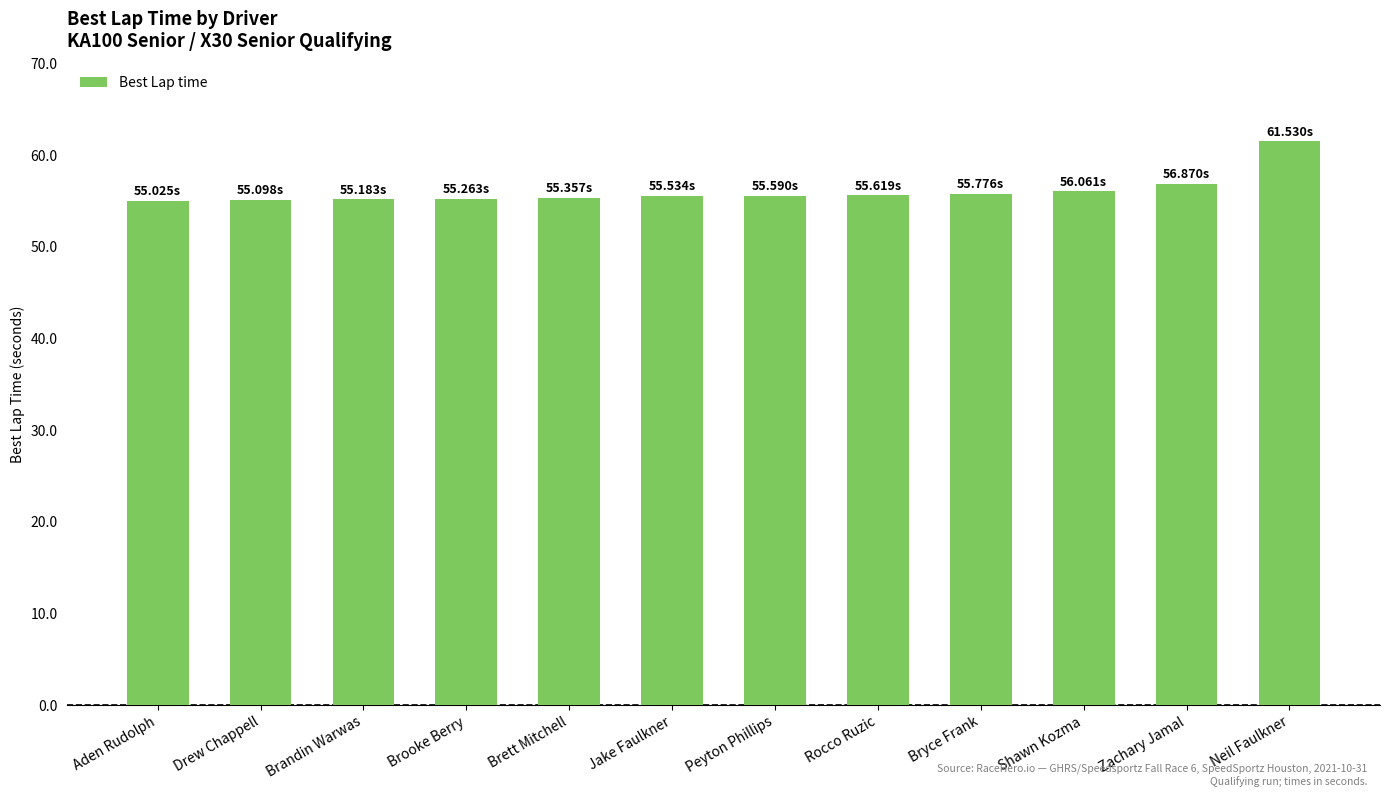

Which category has the highest value across all series?

Neil Faulkner